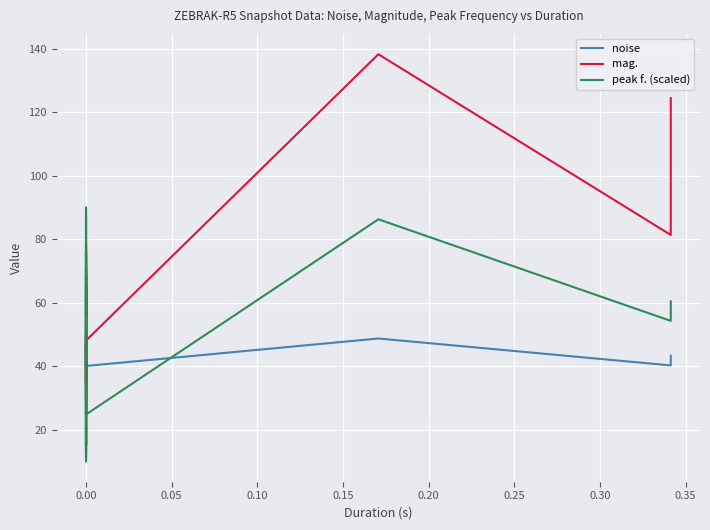

How many intersections are there between noise and mag.?

17